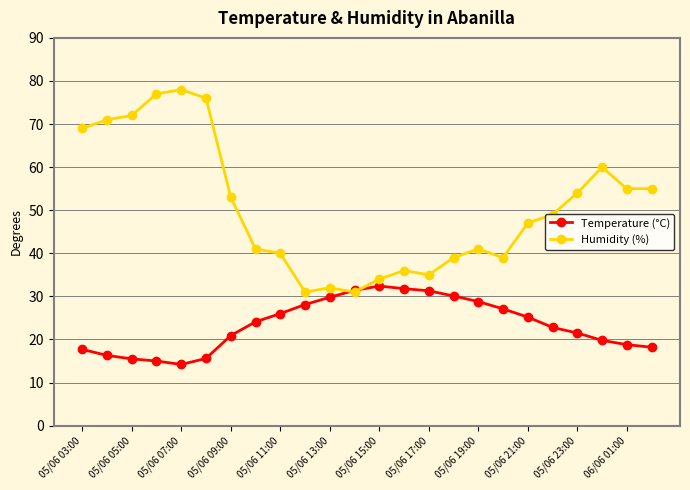

Rank the series by their maximum value, from lowest to highest.

Temperature (°C), Humidity (%)